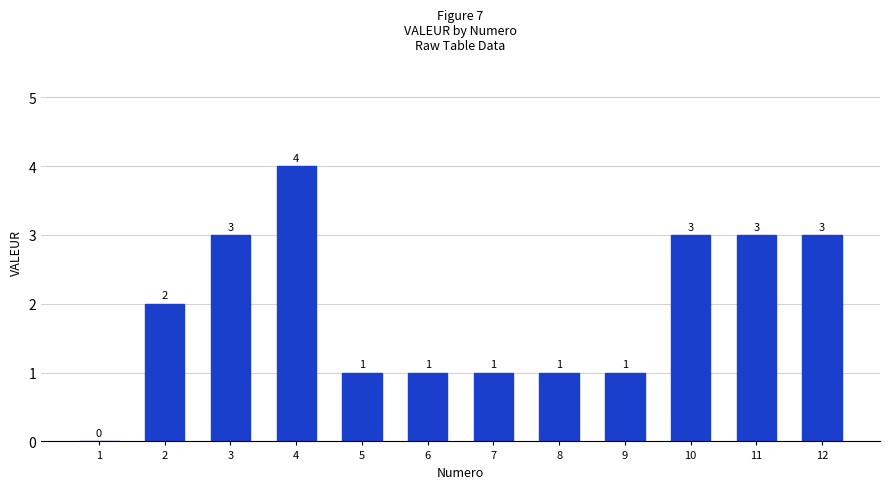

What is the difference between the values at 12 and 2?

1